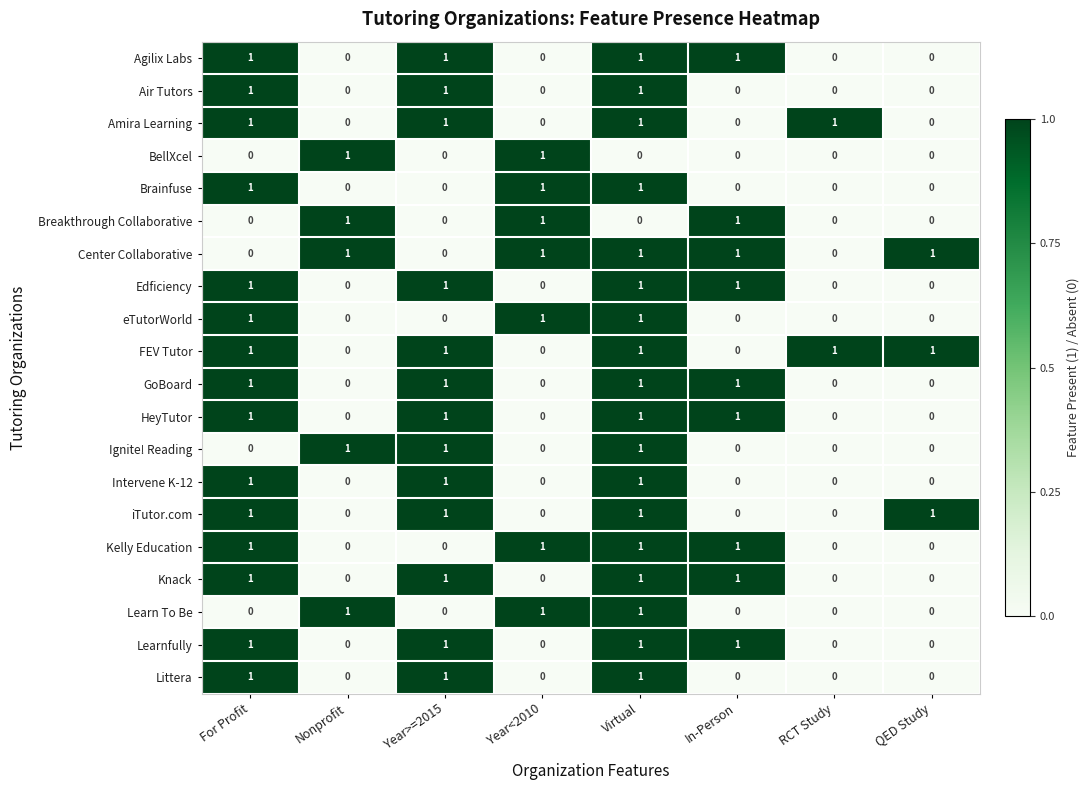

What is the difference between the highest and lowest values at Nonprofit?

1